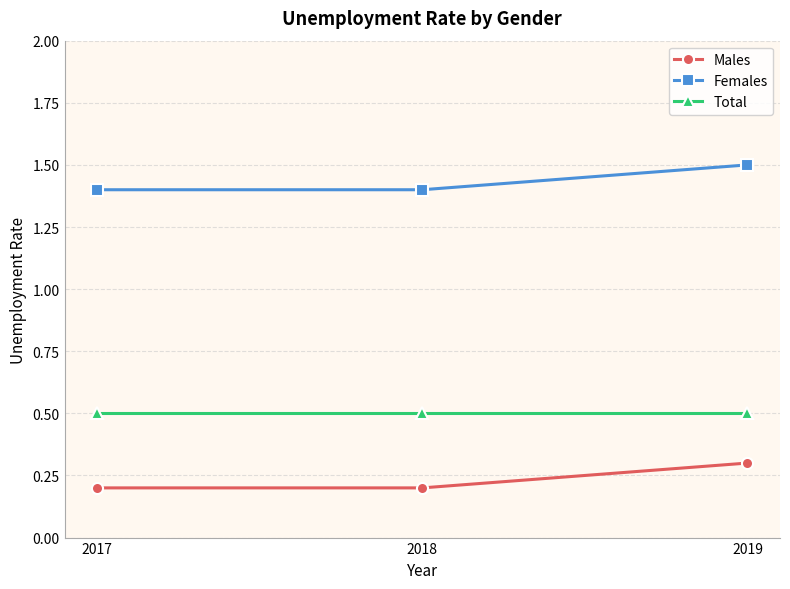

List the series in order of their overall mean, lowest first.

Males, Total, Females